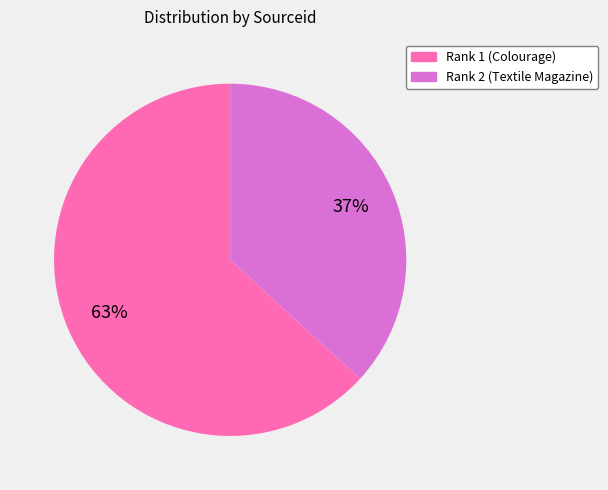

What is the ratio of the value at Rank 2 (Textile Magazine) to the value at Rank 1 (Colourage)?

0.6